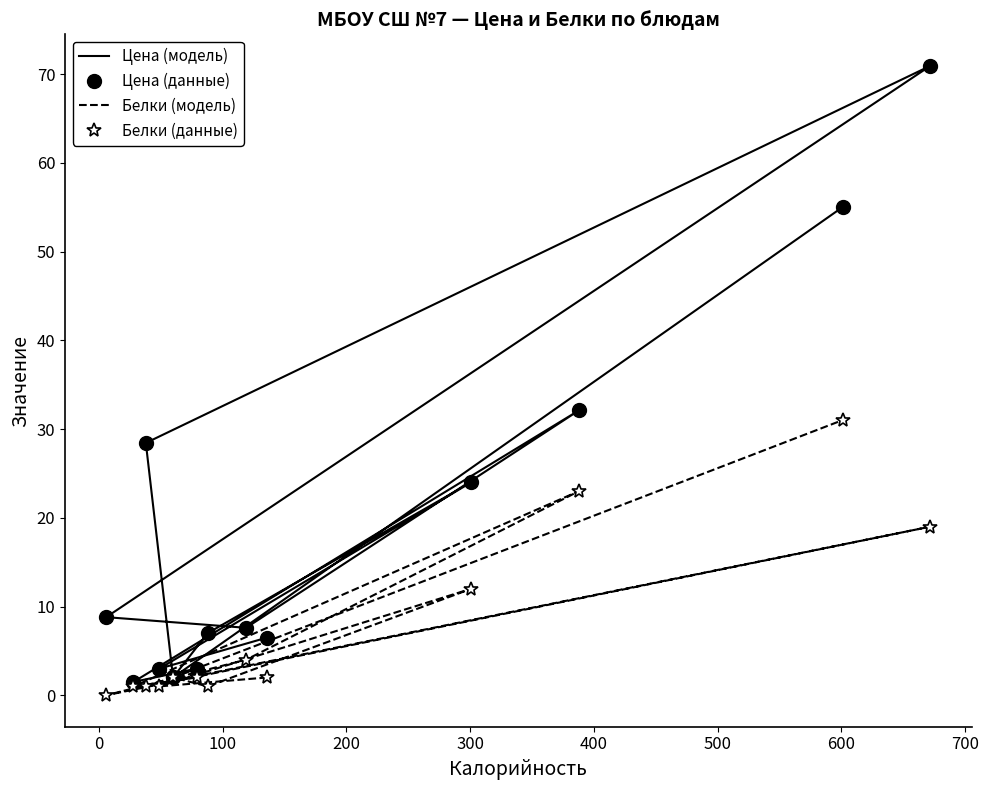

What is the sum of all Белки (модель) values?

101.0